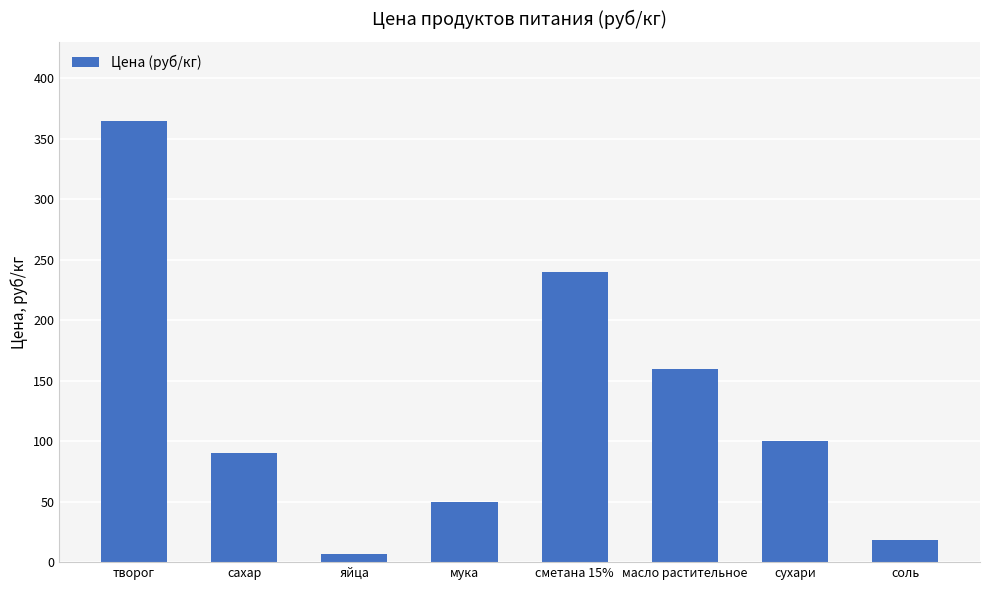

Reading right to left, extract all data points from this chart.

соль=18.0	сухари=100.0	масло растительное=160.0	сметана 15%=239.7	мука=50.0	яйца=7.0	сахар=90.0	творог=364.6